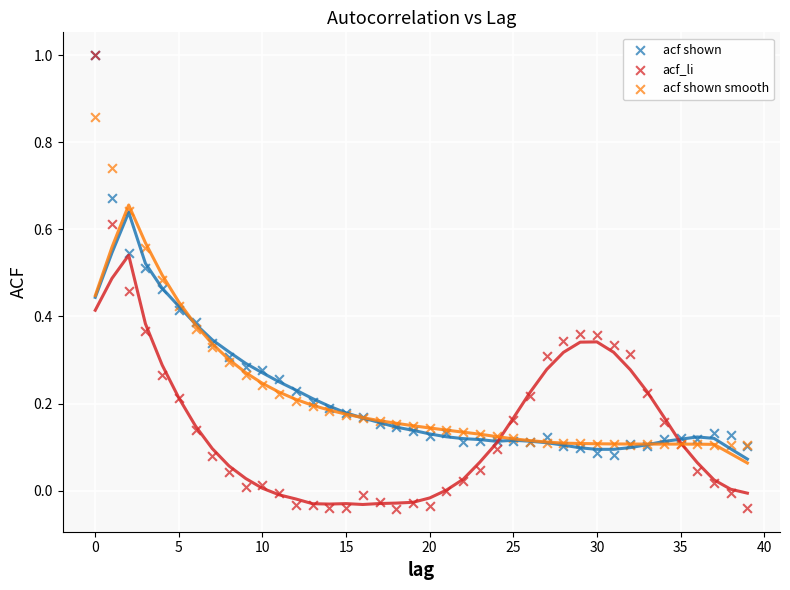

What are all the series names shown in the legend?

acf shown, acf_li, acf shown smooth